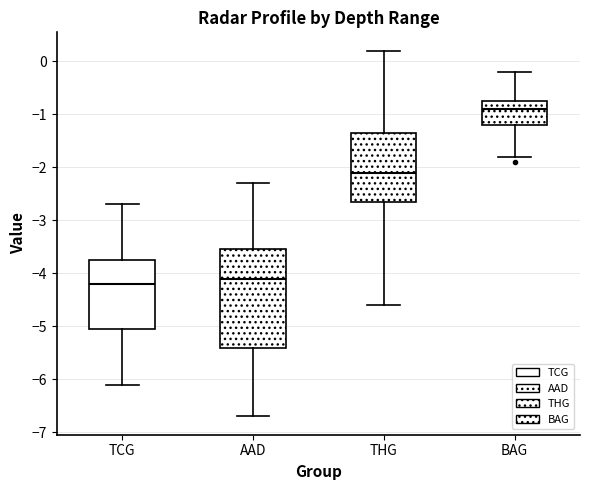

Where does the upper whisker of the box for BAG end on the y-axis? The values are not printed on the chart, so give them approximately, as read against the axis.

-0.2